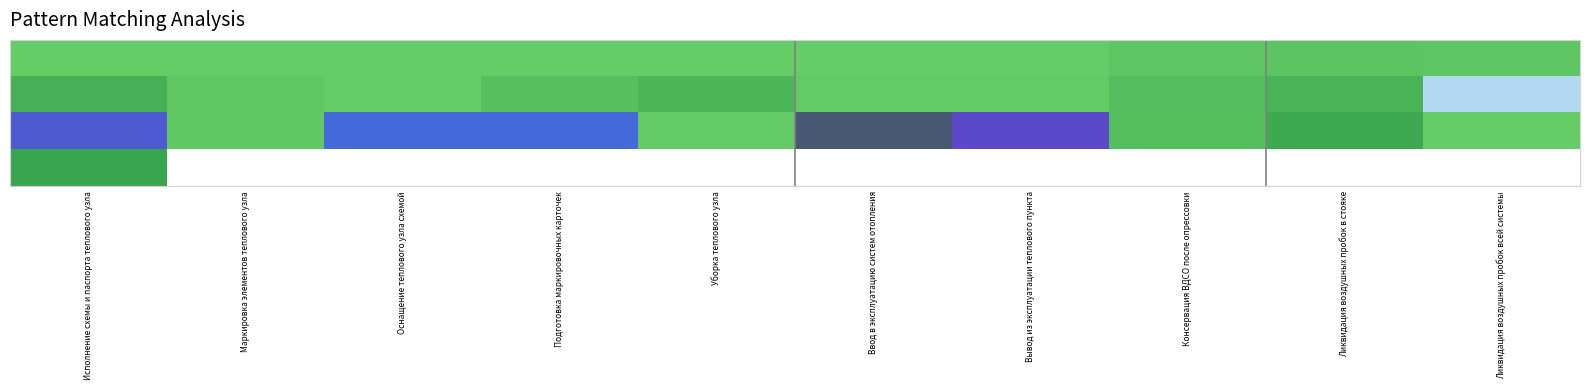

What is the smallest value displayed?

1.0